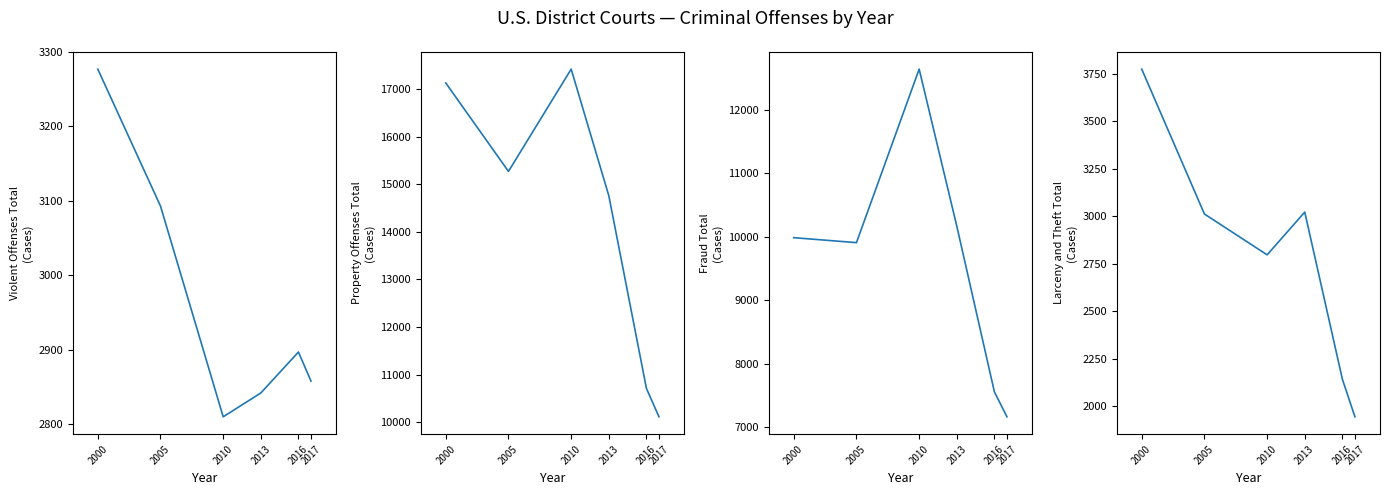

Between 2013 and 2017, which is larger?

2017